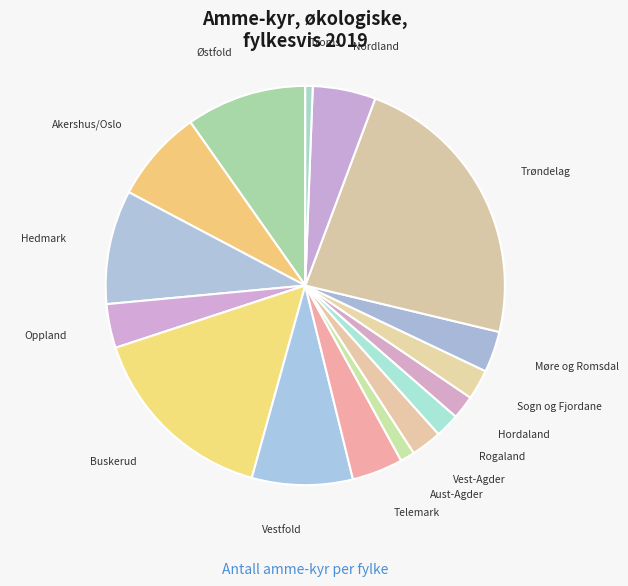

What is the smallest slice in the pie chart?

Troms